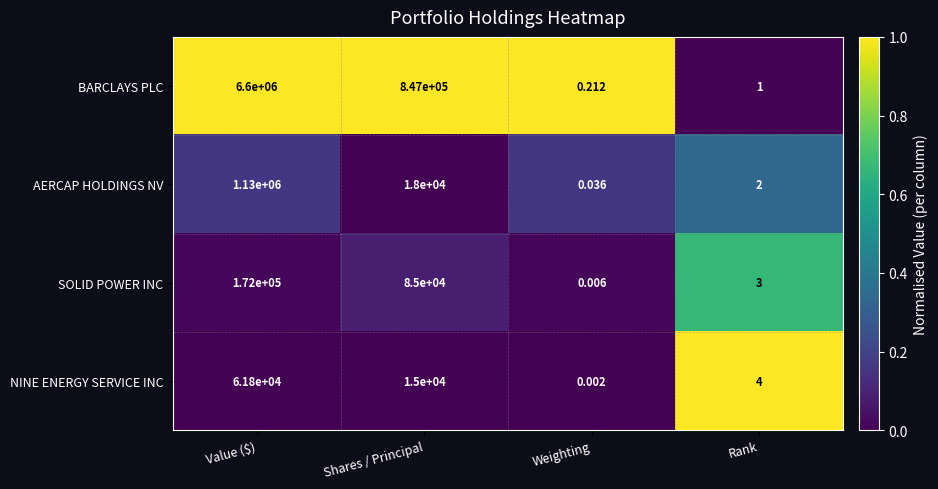

At which label is AERCAP HOLDINGS NV closest to 565000?

Shares / Principal